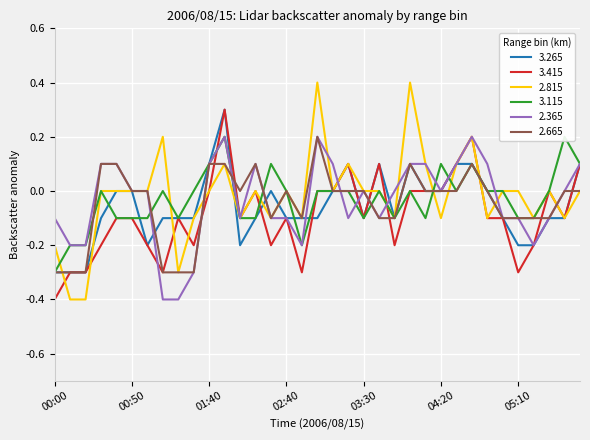

What is the value of the   2.815 point at the 8th from the left?

0.2